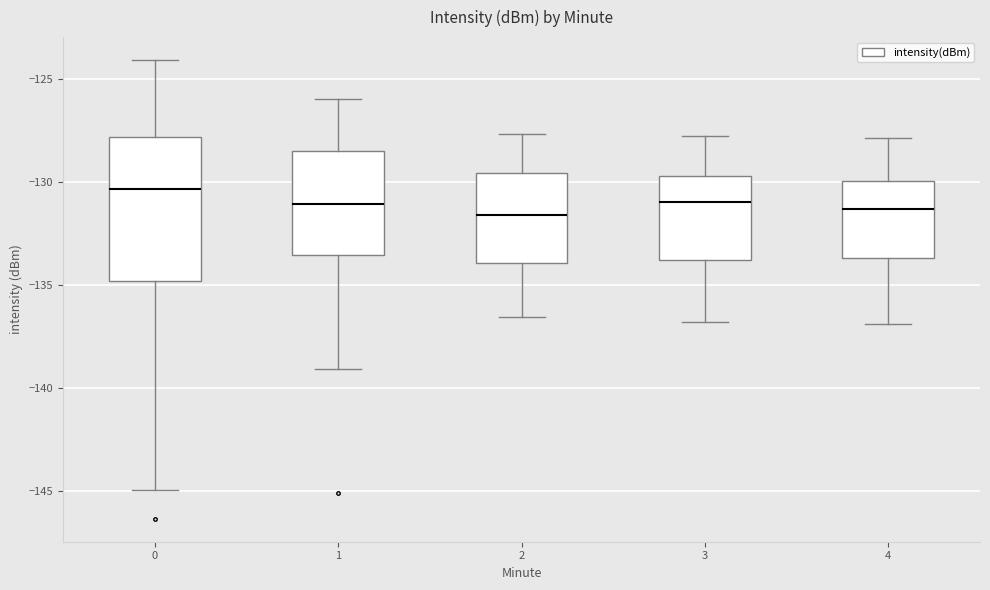

Reading left to right, transcribe this box plot: for each box, give where its median line is, the range the box spans, and where its two whiskers end, as read against the y-axis. The values are not printed on the chart, so give them approximately, as read against the axis.

0: median -130.5, box -135.0 to -128.0, whiskers -145.0 to -124.0
1: median -131.0, box -133.5 to -128.5, whiskers -139.0 to -126.0
2: median -131.5, box -134.0 to -129.5, whiskers -136.5 to -127.5
3: median -131.0, box -134.0 to -129.5, whiskers -137.0 to -128.0
4: median -131.5, box -133.5 to -130.0, whiskers -137.0 to -128.0